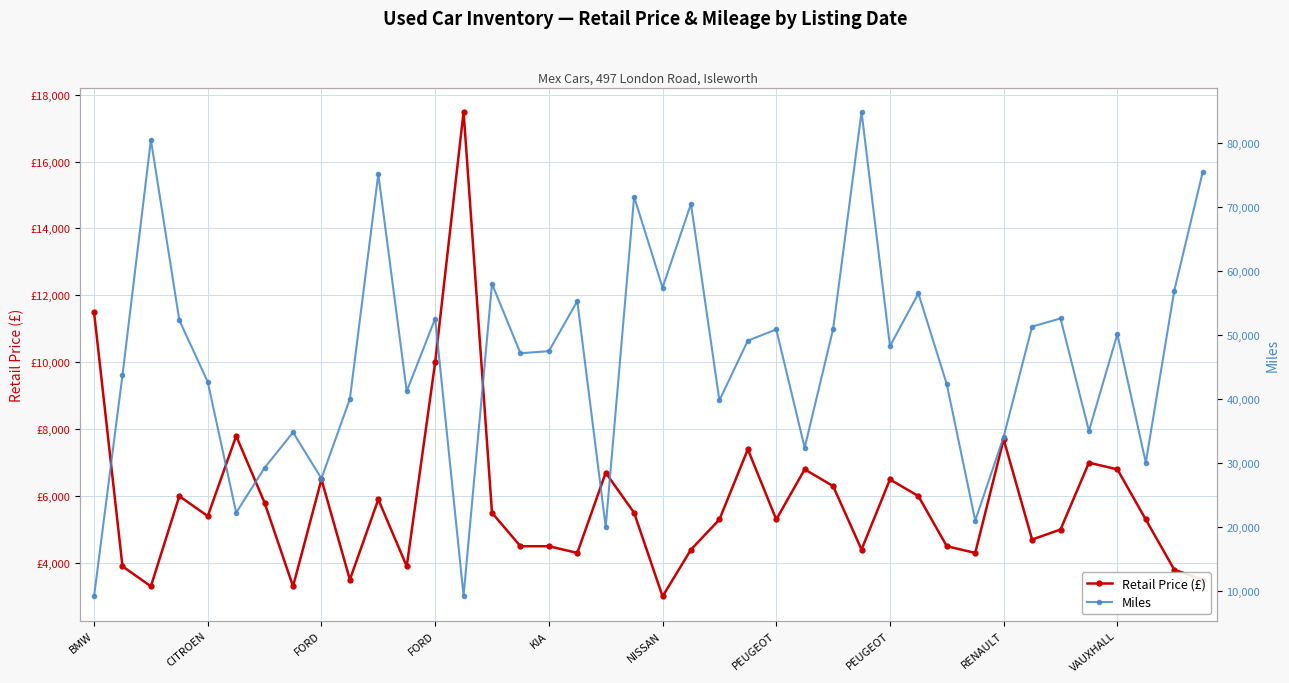

True or false: Retail Price (£) has a value of 6288 at 21.

False